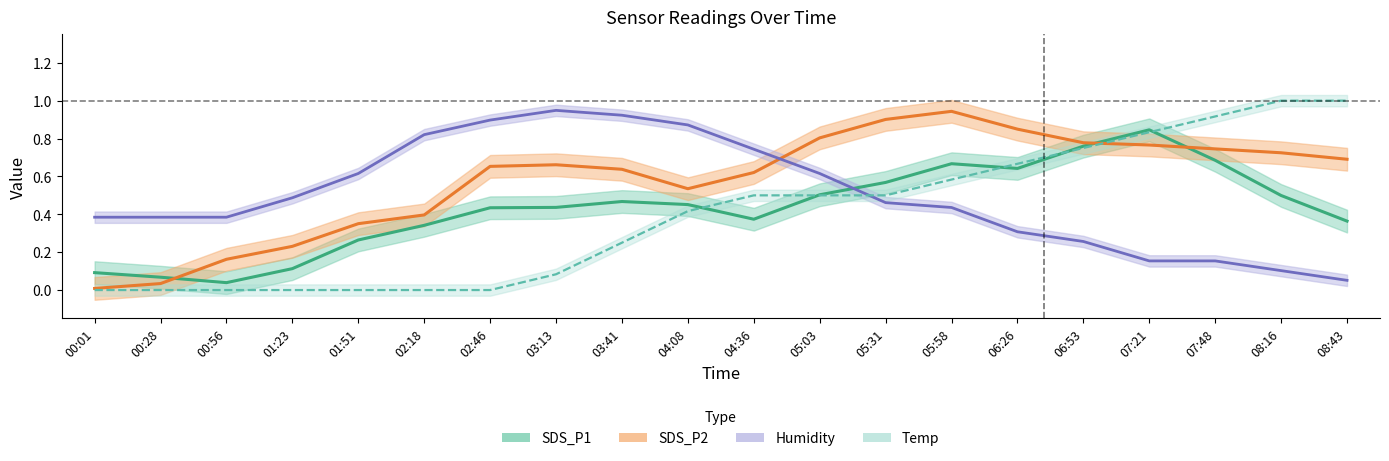

How many times do Temp and SDS_P2 cross each other?

1